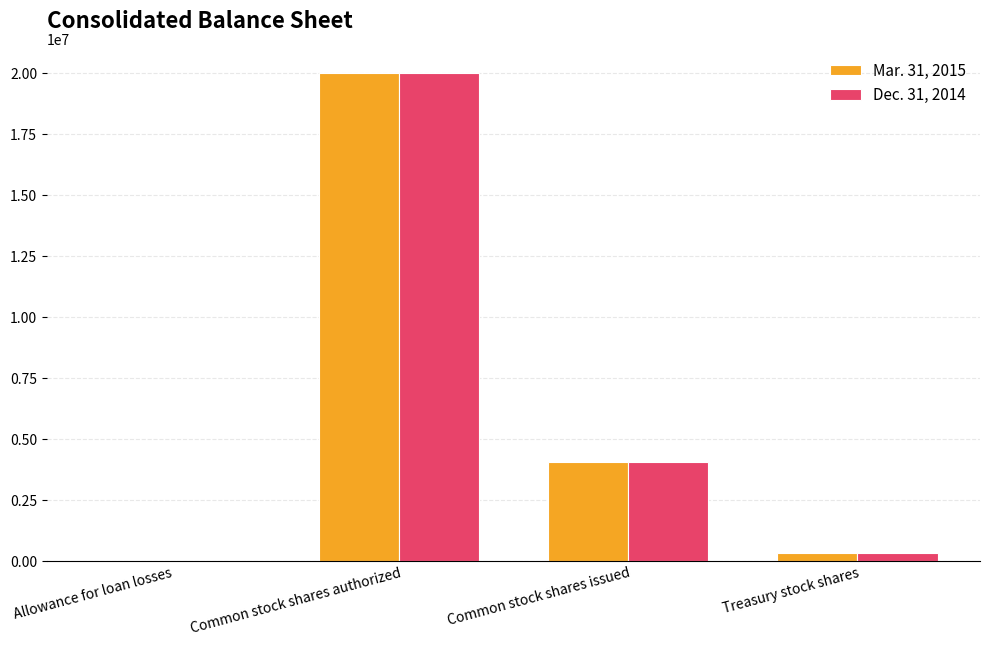

Does the chart contain stacked bars?

No